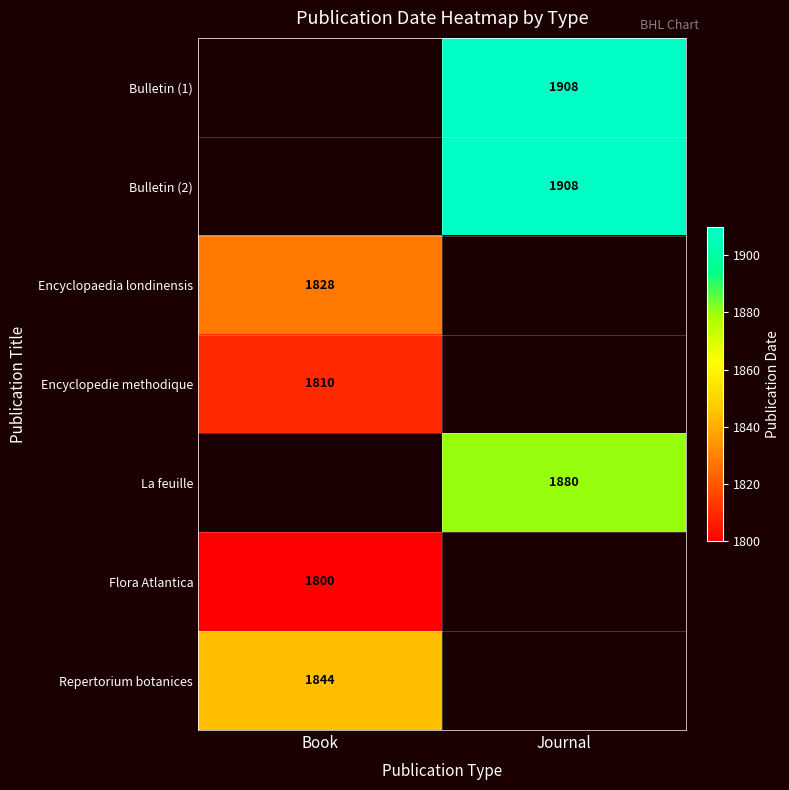

Is the value of Encyclopedie methodique at Book greater than the value of Bulletin (1) at Journal?

No